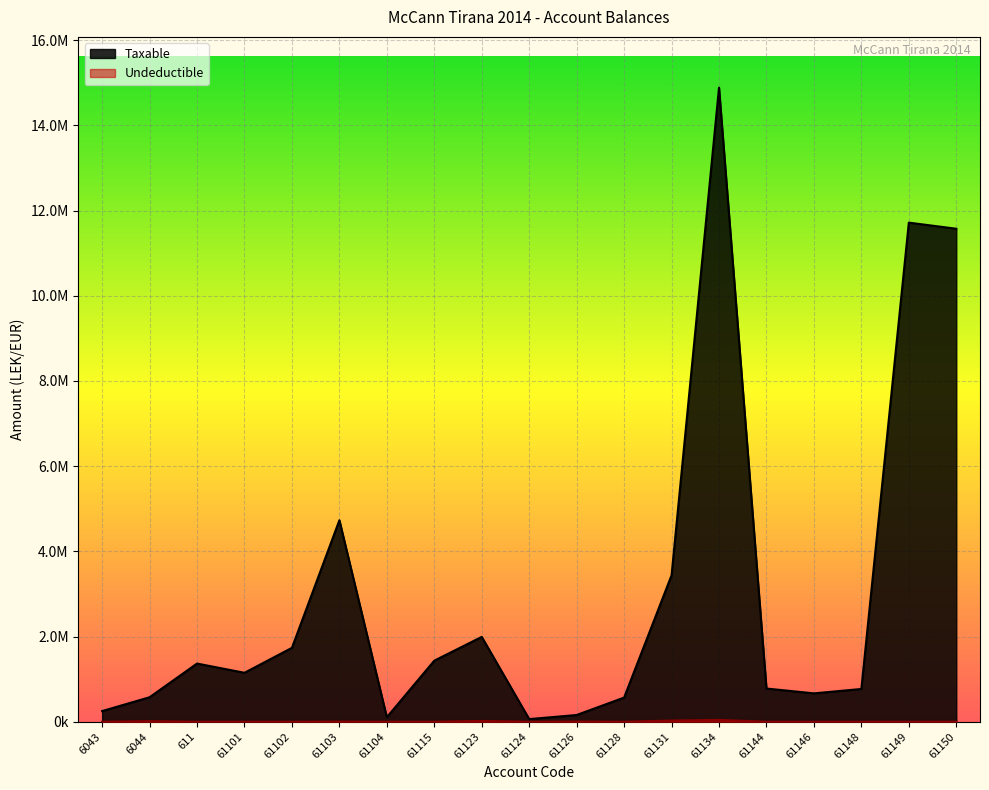

True or false: Undeductible and Taxable cross at least once.

False